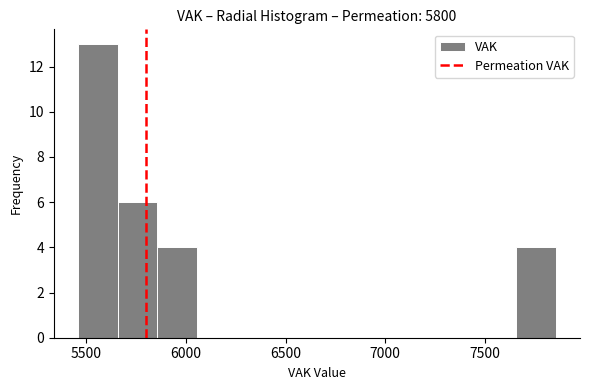

Reading left to right, transcribe this chart: for each bar, give the range it covers on the x-axis and its height. Neither the bar edges nor the heights are printed on the chart, so give them approximately, as read against the axes.

5450 to 5650: 13
5650 to 5850: 6
5850 to 6050: 4
6050 to 6250: 0
6250 to 6450: 0
6450 to 6650: 0
6650 to 6850: 0
6850 to 7050: 0
7050 to 7250: 0
7250 to 7450: 0
7450 to 7650: 0
7650 to 7850: 4